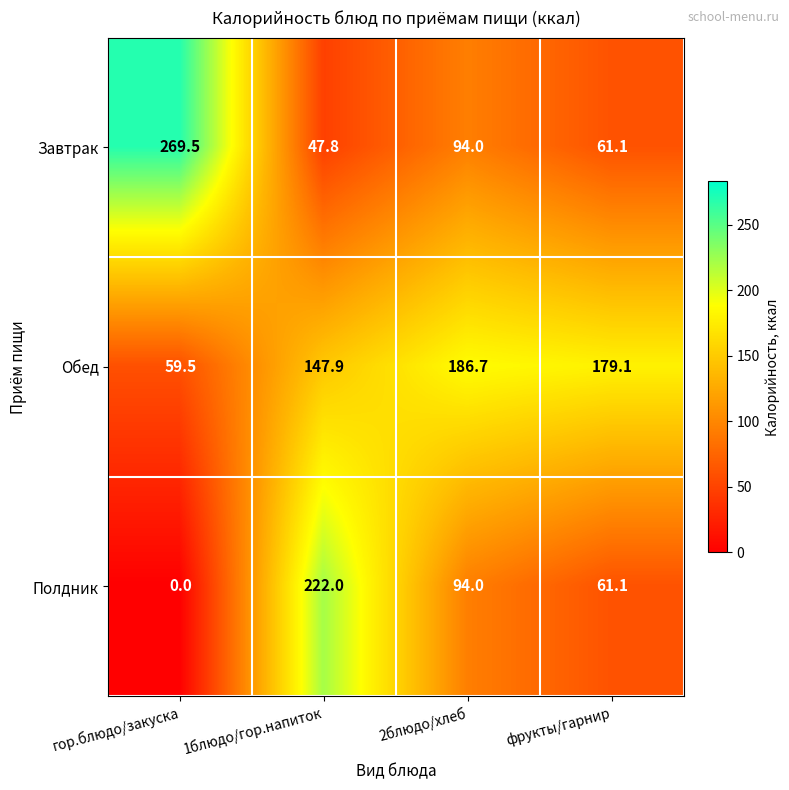

Which category has the highest value across all series?

гор.блюдо/закуска